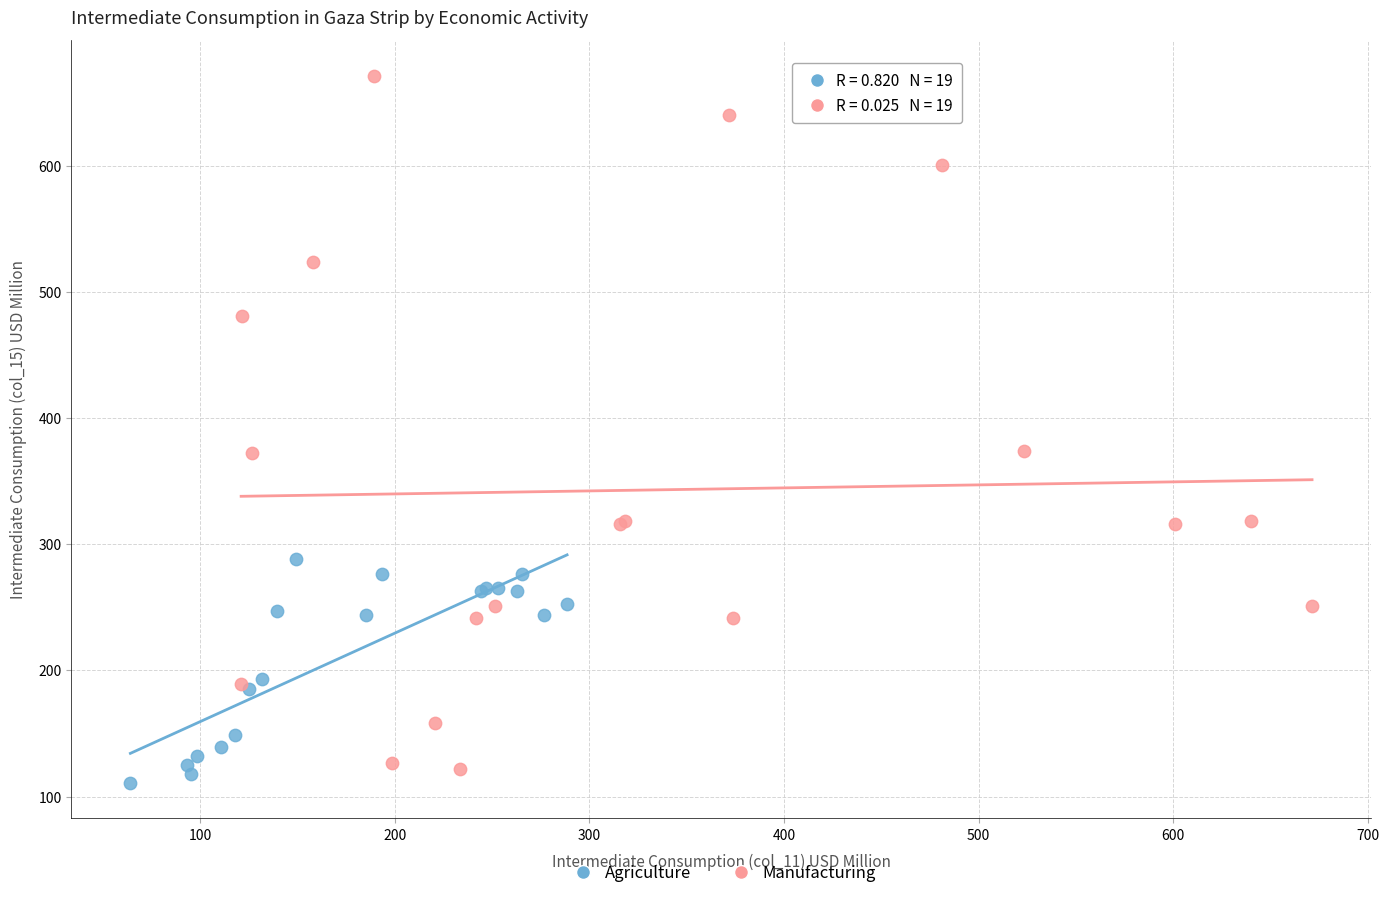

Which series reaches the maximum Y coordinate?

Manufacturing